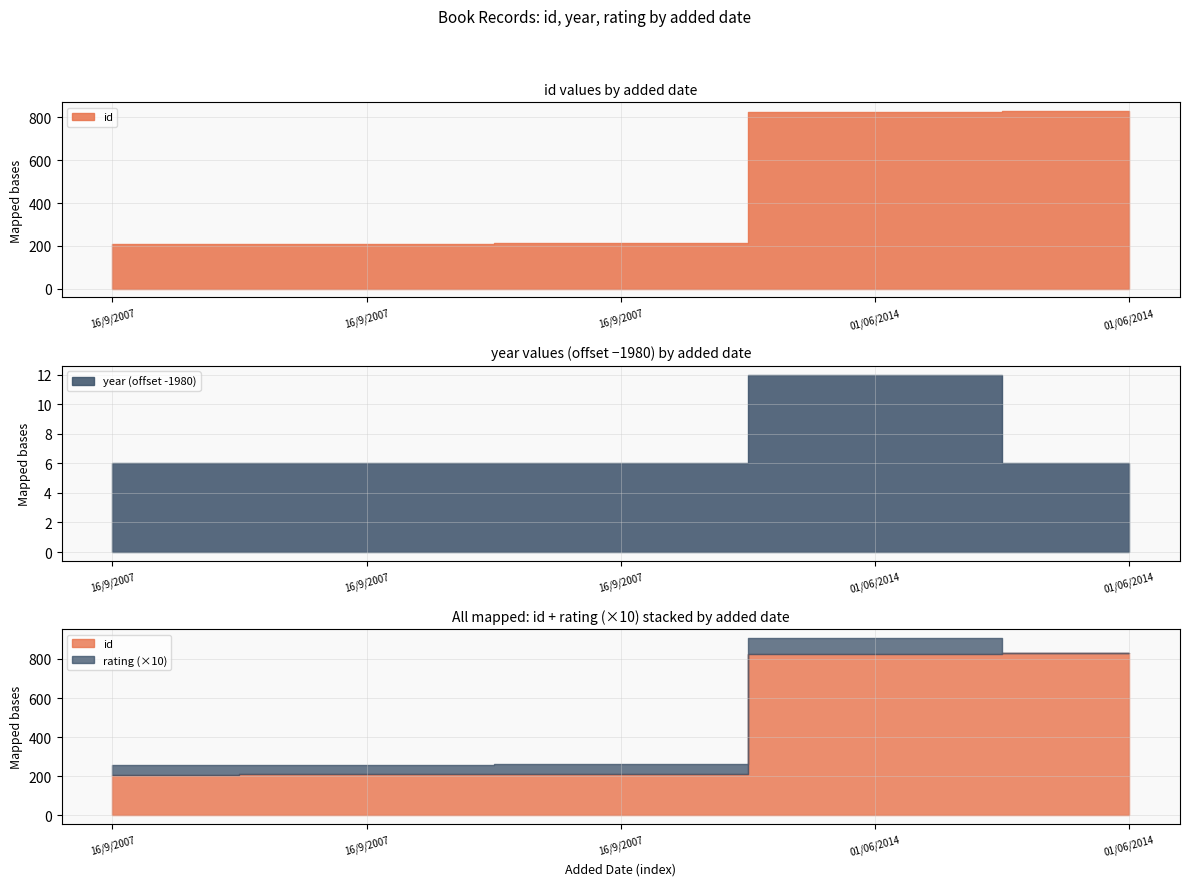

Rank the series at 16/9/2007 from highest to lowest value.

year, id, rating